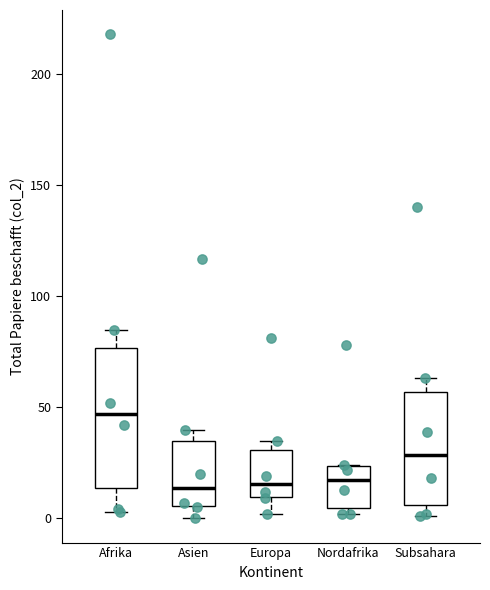

Reading left to right, read every box against the y-axis: the position of its median line, the range the box covers, and the ends of its whiskers. The values are not printed on the chart, so give them approximately, as read against the axis.

Afrika: median 45, box 15 to 75, whiskers 5 to 85
Asien: median 15, box 5 to 35, whiskers 0 to 40
Europa: median 15, box 10 to 30, whiskers 0 to 35
Nordafrika: median 20, box 5 to 25, whiskers 0 to 25
Subsahara: median 30, box 5 to 55, whiskers 0 to 65